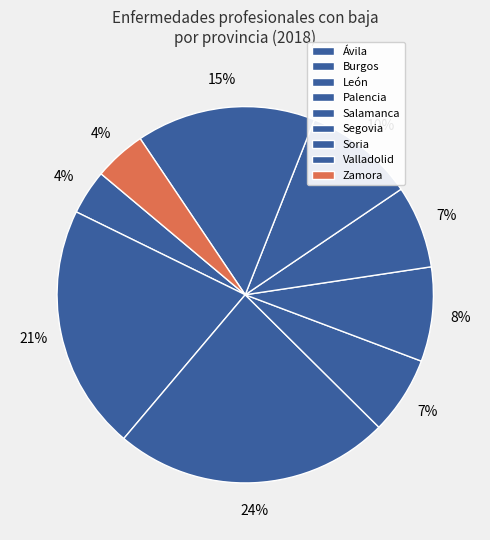

Count the number of slices in the pie.

9